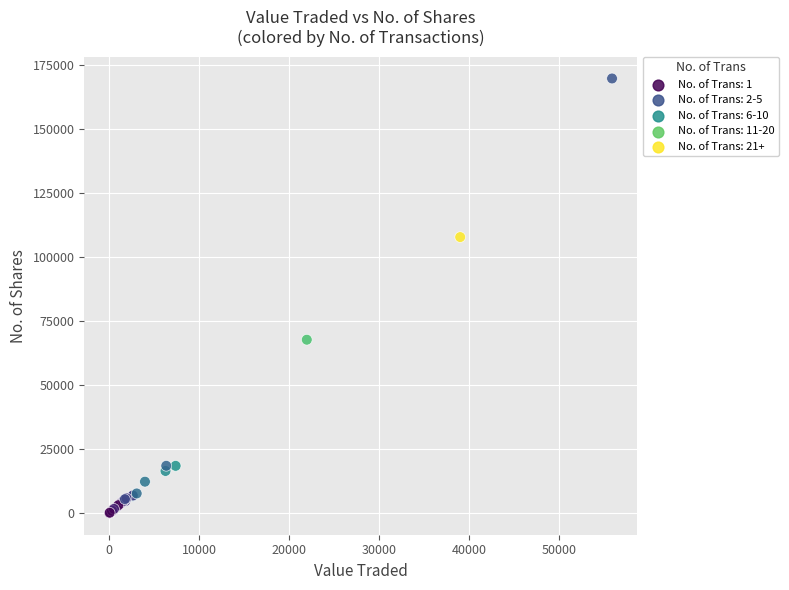

What Y value in the scatter plot is closest to 84875?

67716